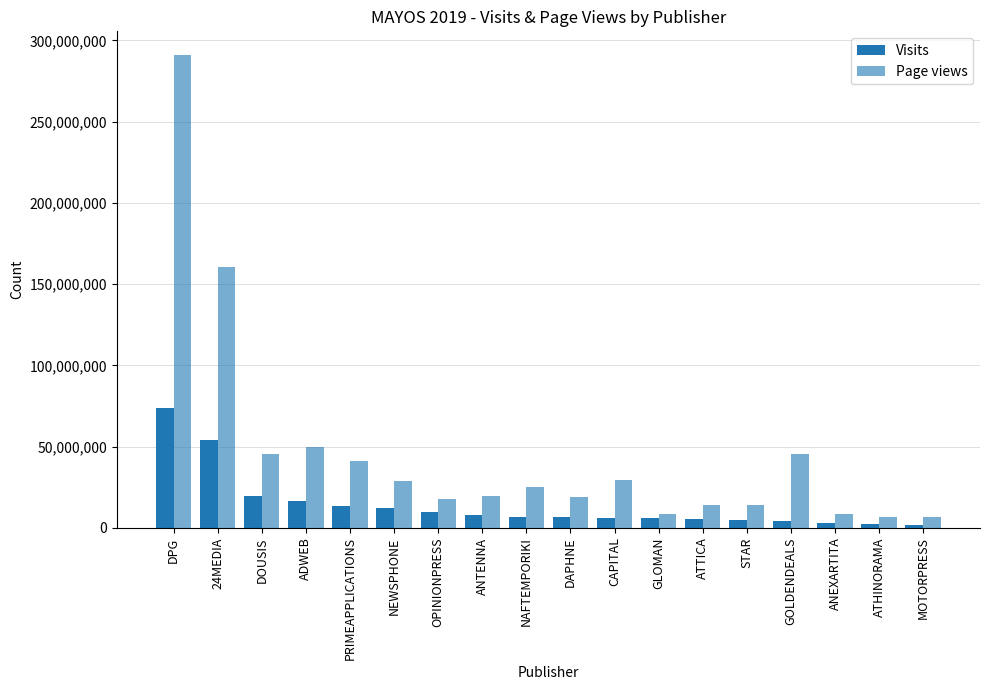

Which series changed the most between OPINIONPRESS and GLOMAN?

Page views